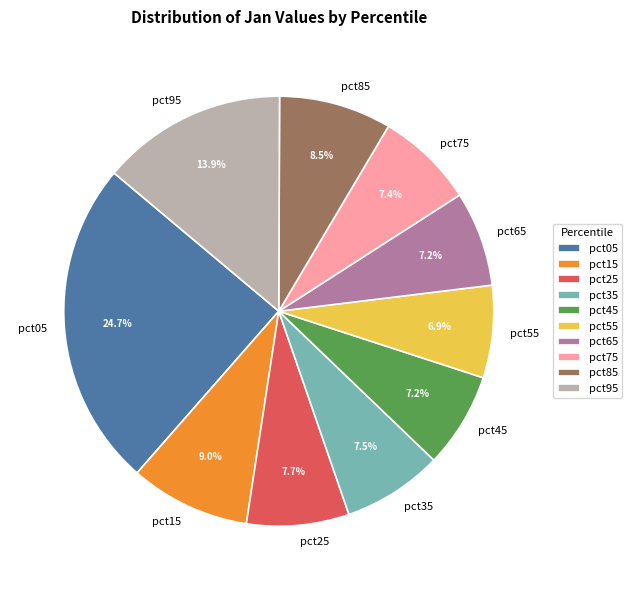

Between pct65 and pct85, which is larger?

pct85